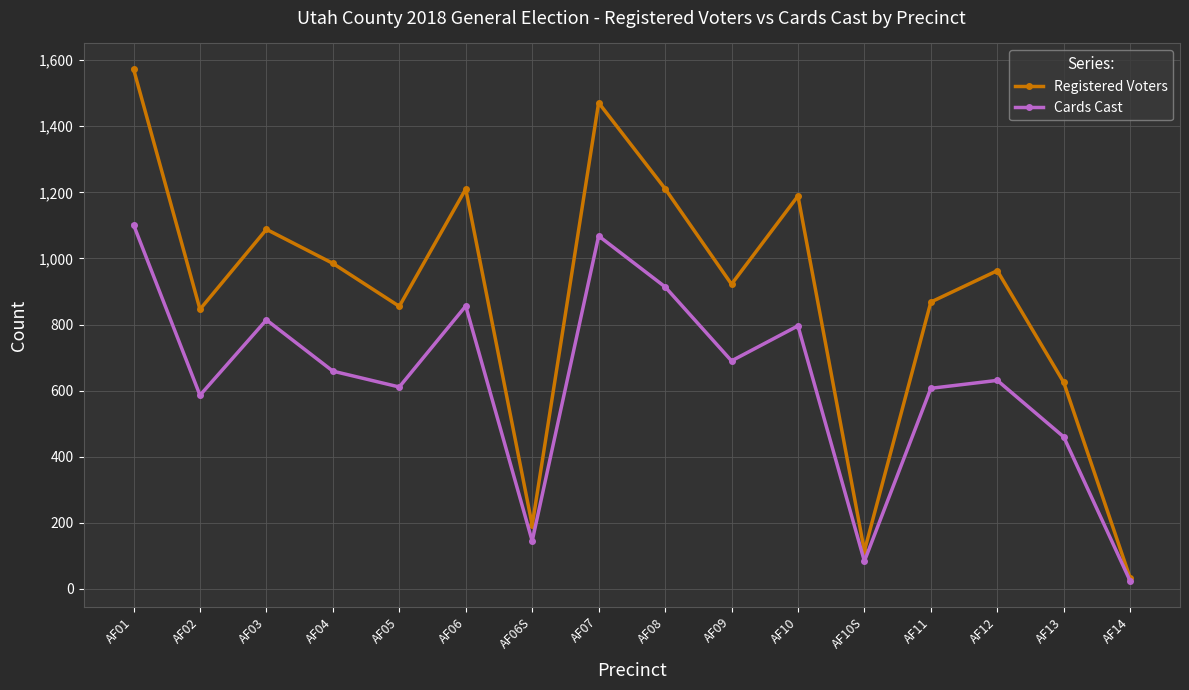

What is the difference between the highest and lowest values at AF06?

354